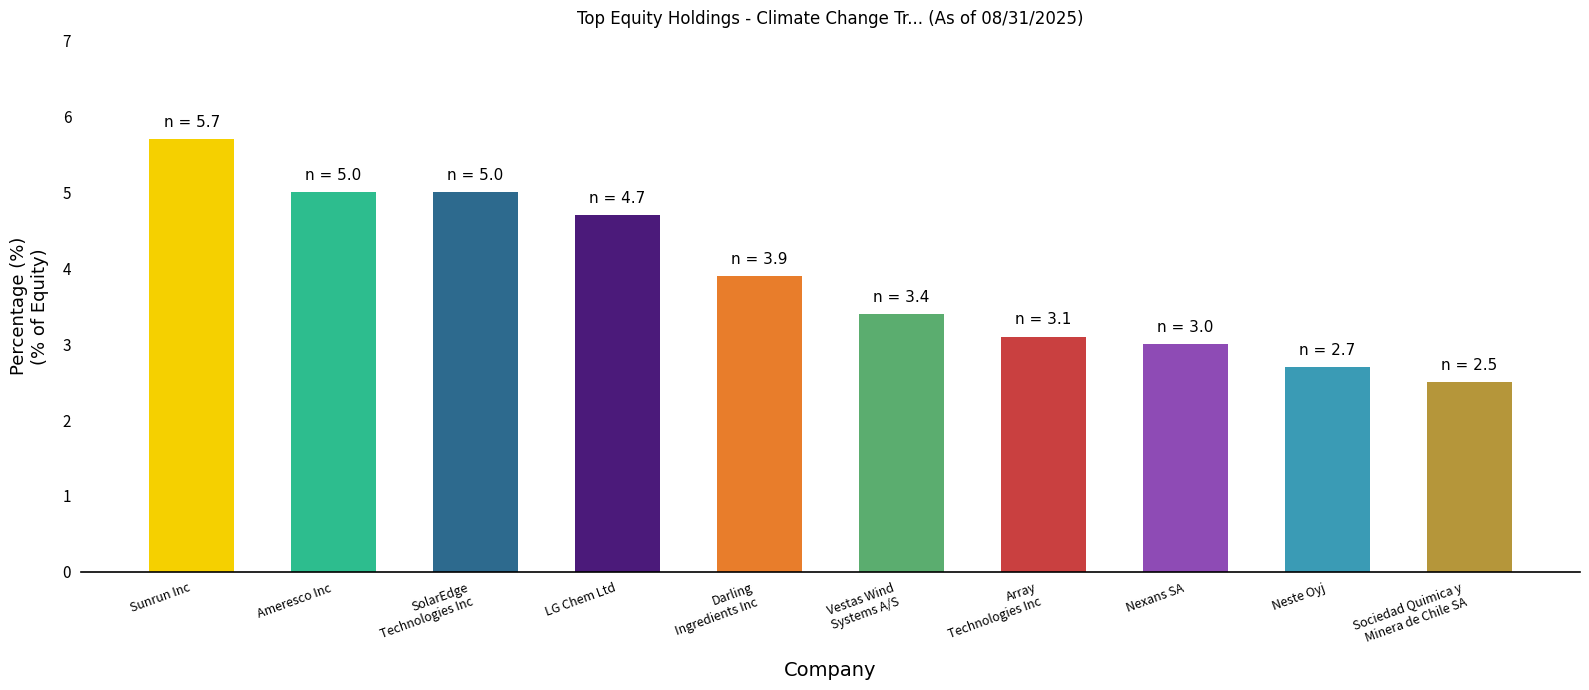

What is the sum of the values at Nexans SA and Vestas Wind
Systems A/S?

6.4